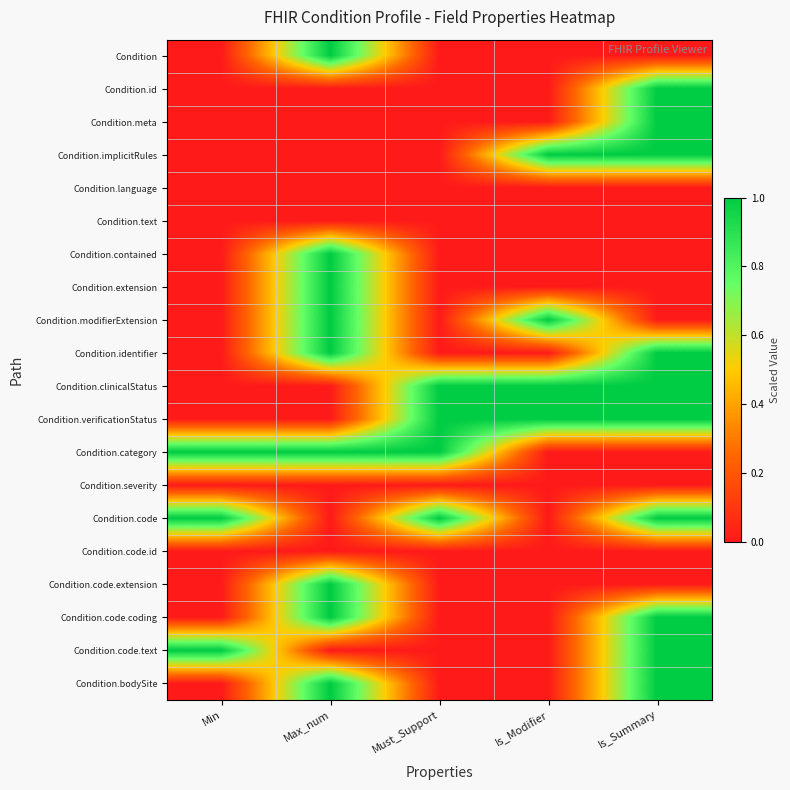

At how many categories does at least one series exceed 0?

5